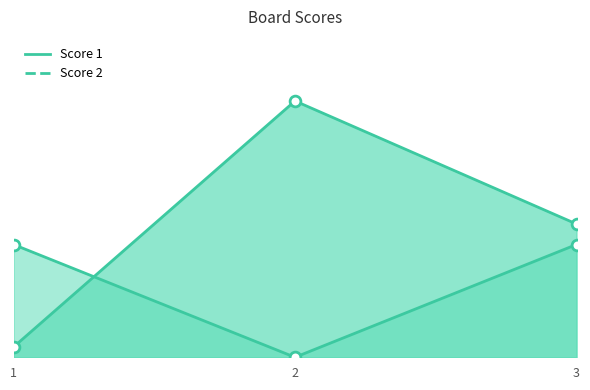

Which series contains the highest Y value?

Score 1